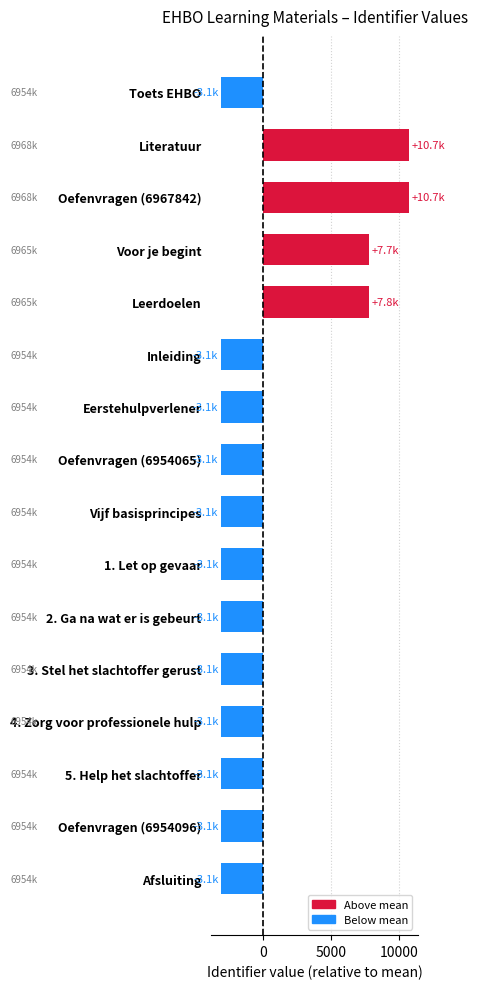

True or false: the data shows 10688.6 at Oefenvragen (6967842).

True